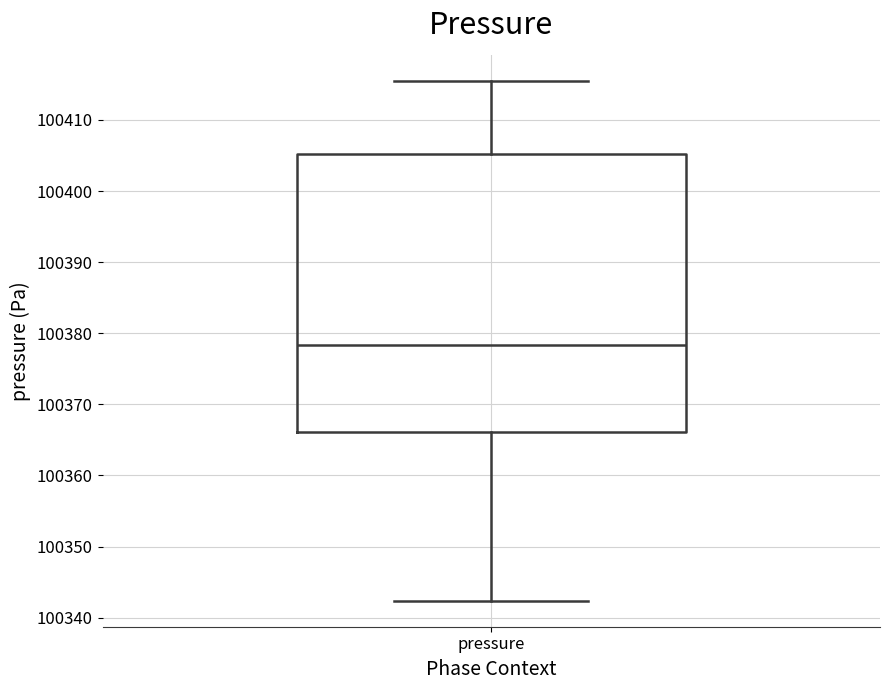

Where is the lower edge of the box for pressure on the y-axis? The values are not printed on the chart, so give them approximately, as read against the axis.

100366